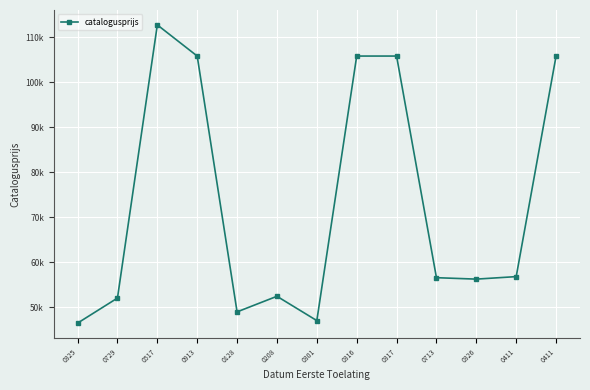

Does the chart have visible grid lines?

Yes